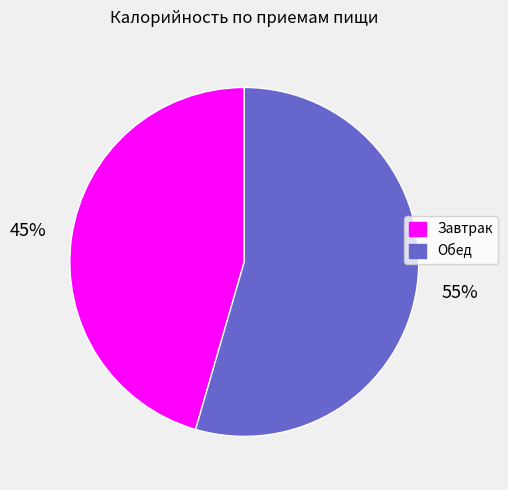

To the nearest percent, what percentage of the pie is Обед?

55%